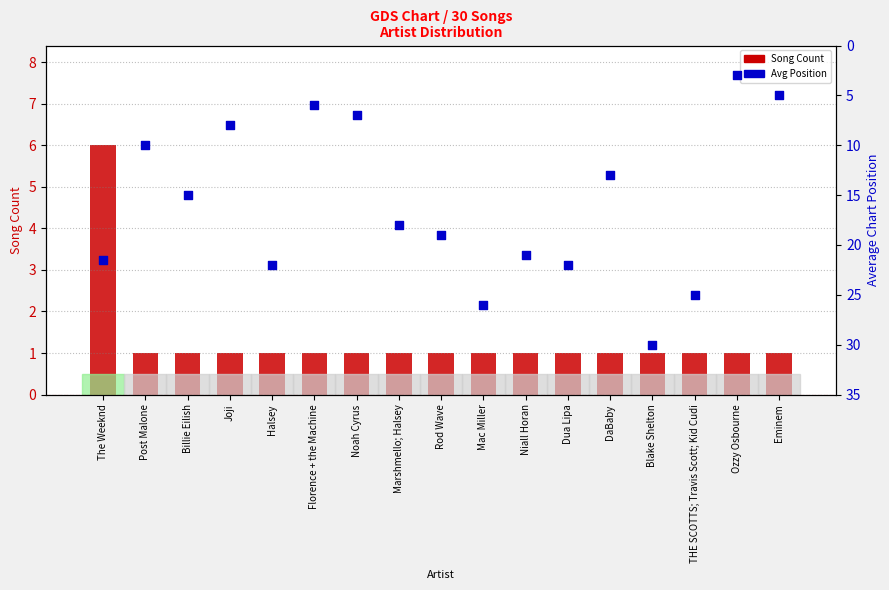

At how many categories does at least one series exceed 15?

9